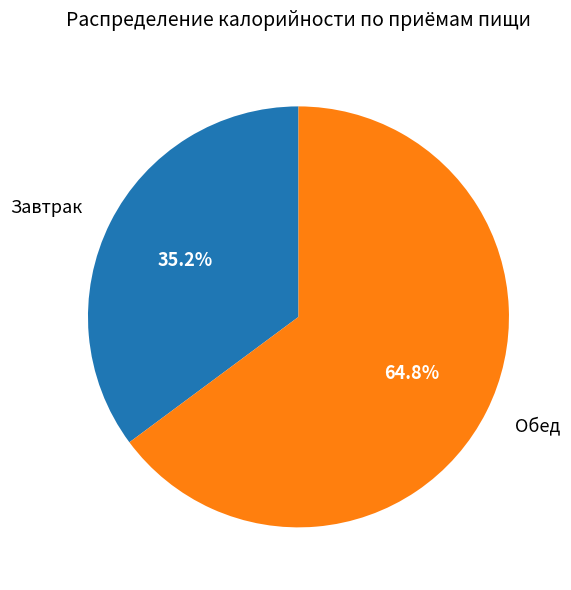

To the nearest percent, what is the difference between the Завтрак and Обед slice percentages?

30%